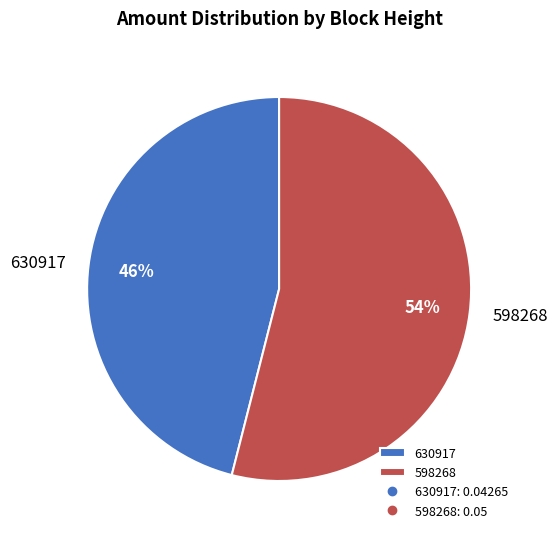

Rank the categories by value from highest to lowest.

598268, 630917